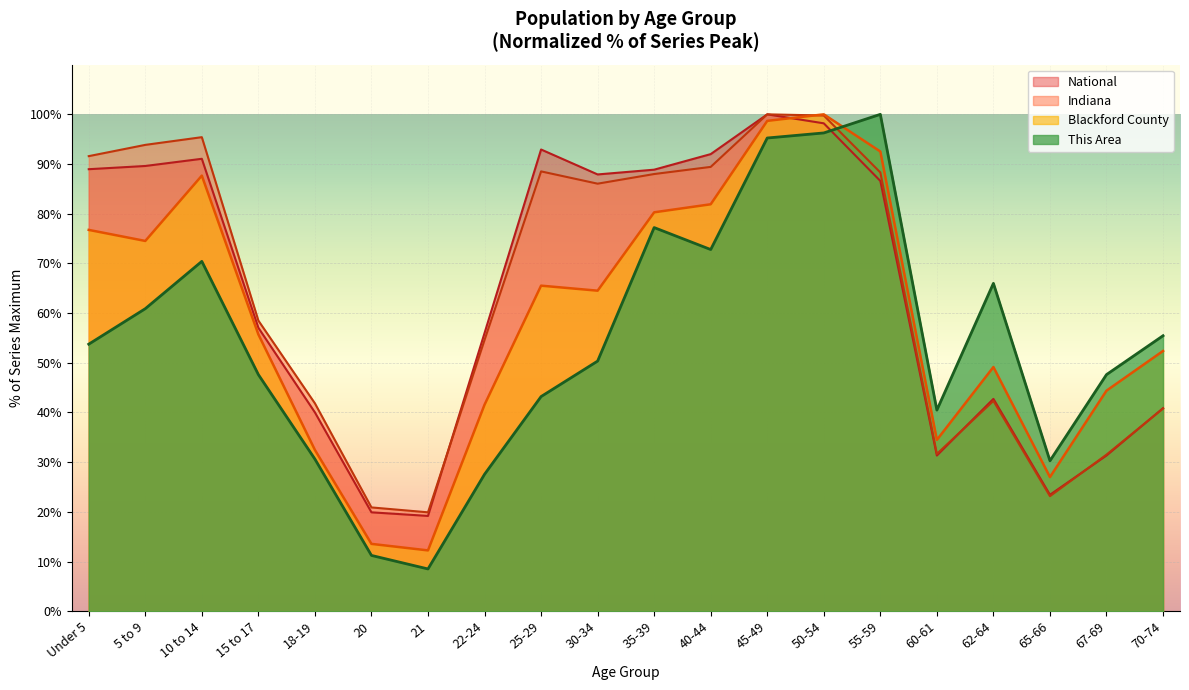

At which label is This Area closest to 54?

Under 5